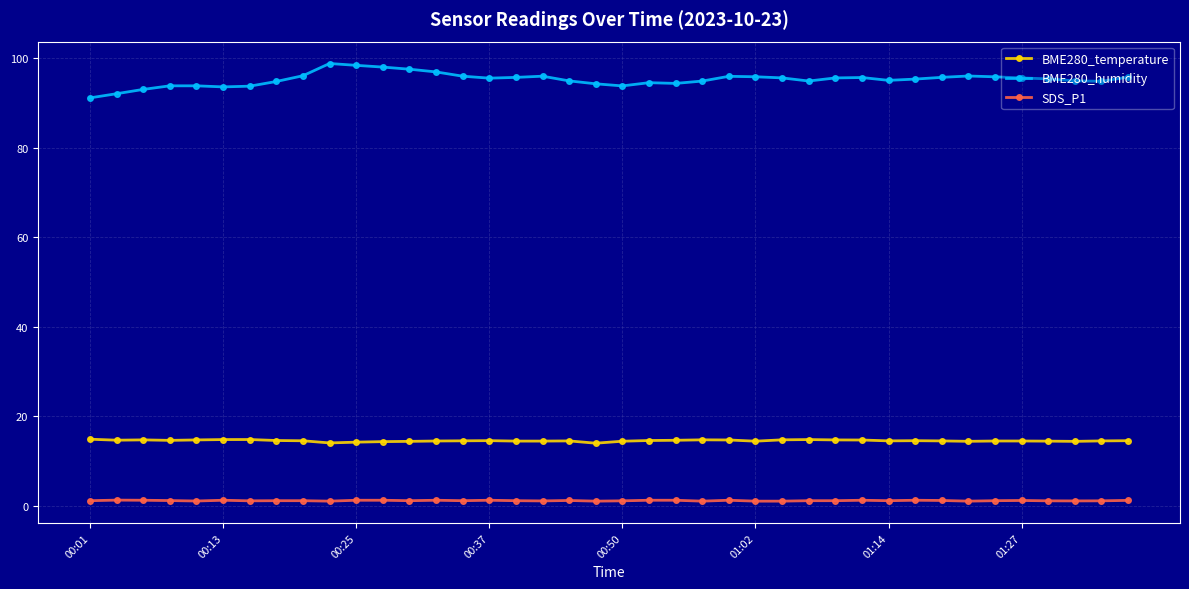

At how many categories does at least one series exceed 54?

40